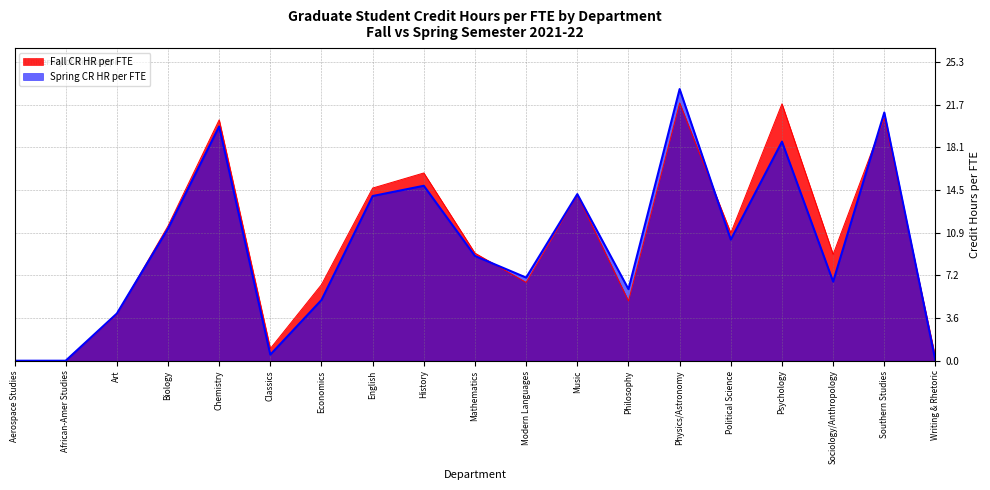

What is the maximum value shown in the chart?

23.0